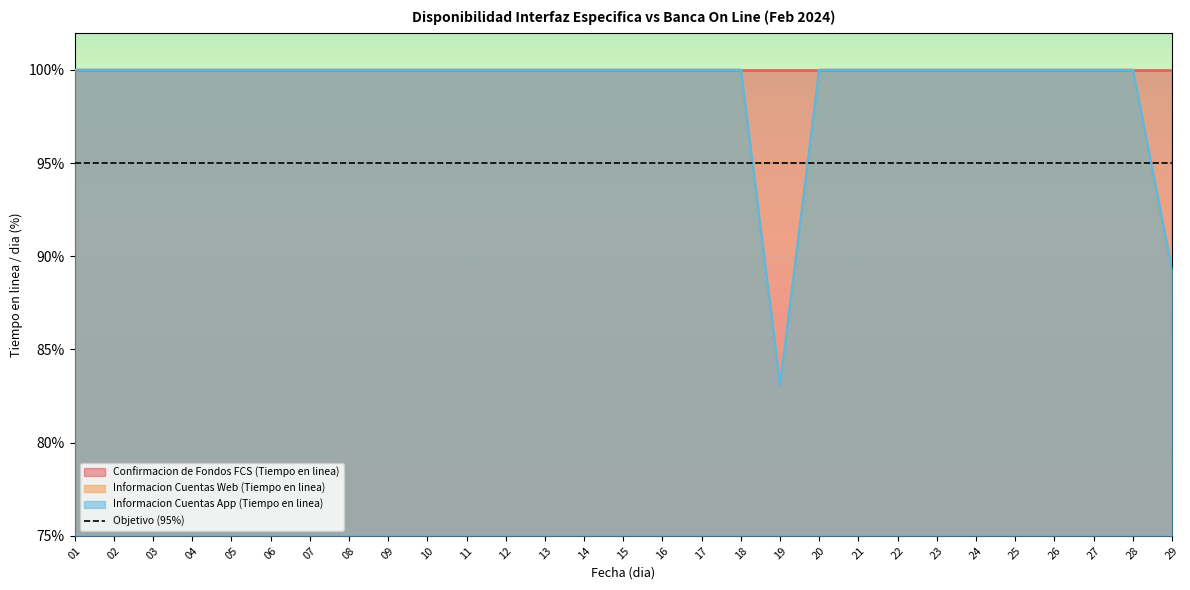

Which has a higher value, 29 or 22?

22